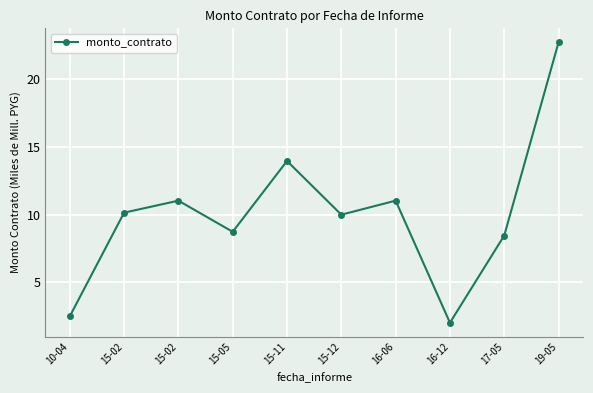

Count the number of data series in this chart.

1